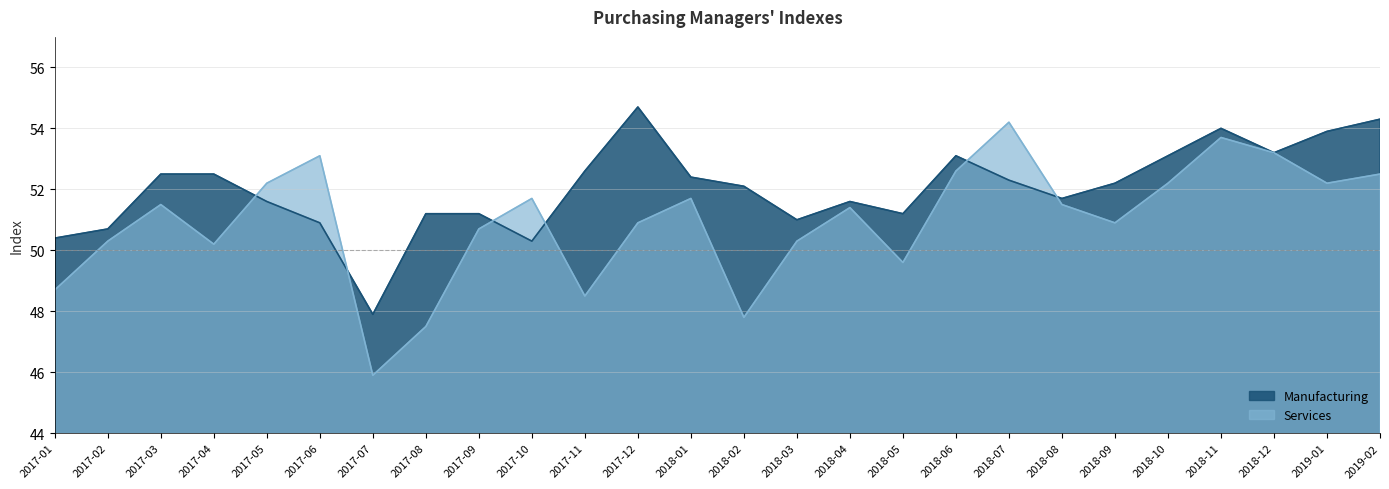

What position from the right is 2017-12?

15